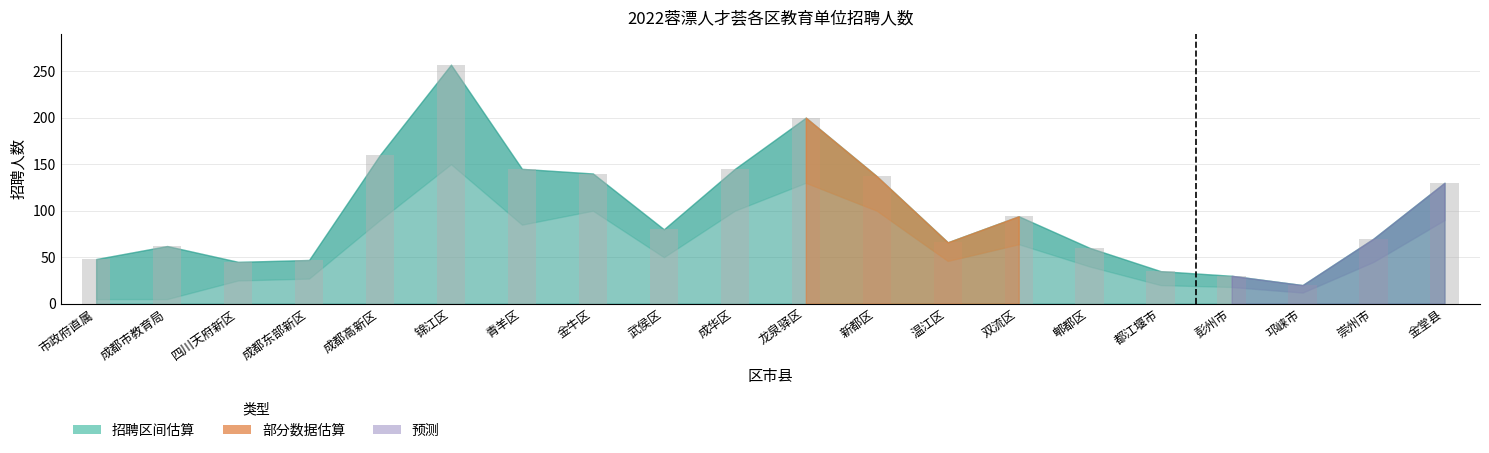

Which category has the highest value across all series?

锦江区